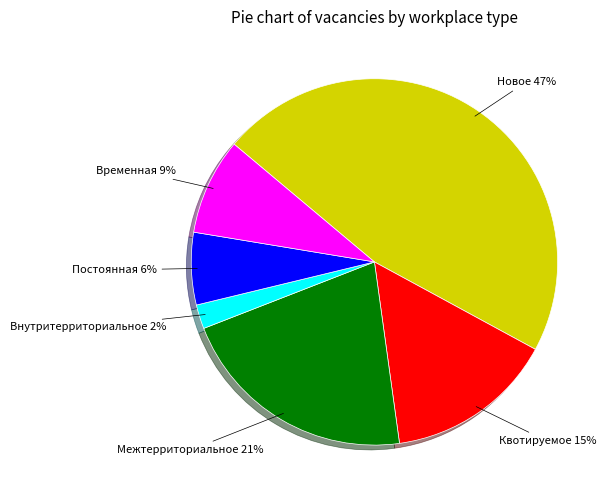

Is there a majority slice in this chart?

No